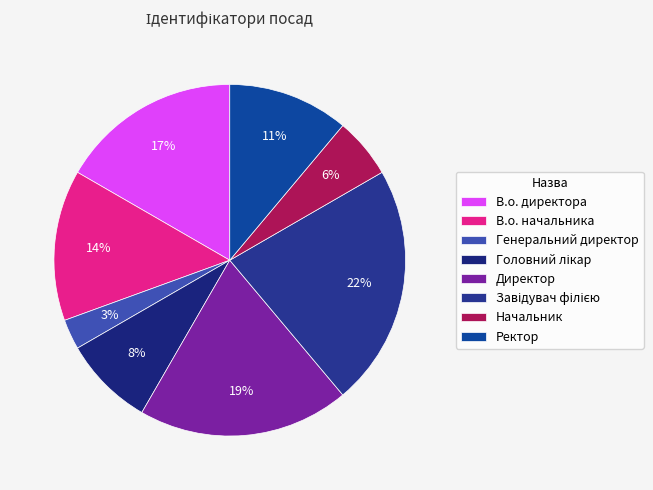

True or false: Завідувач філією accounts for 37% of the total.

False